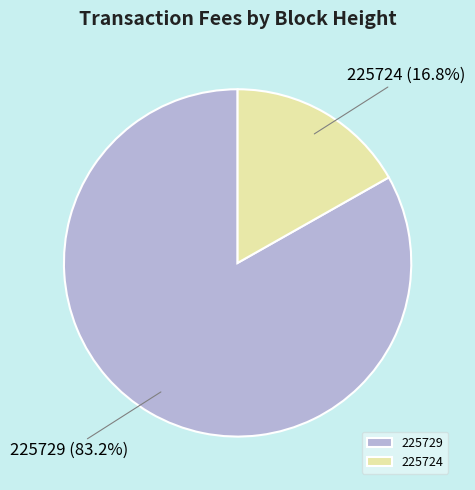

Between 225729 and 225724, which is larger?

225729